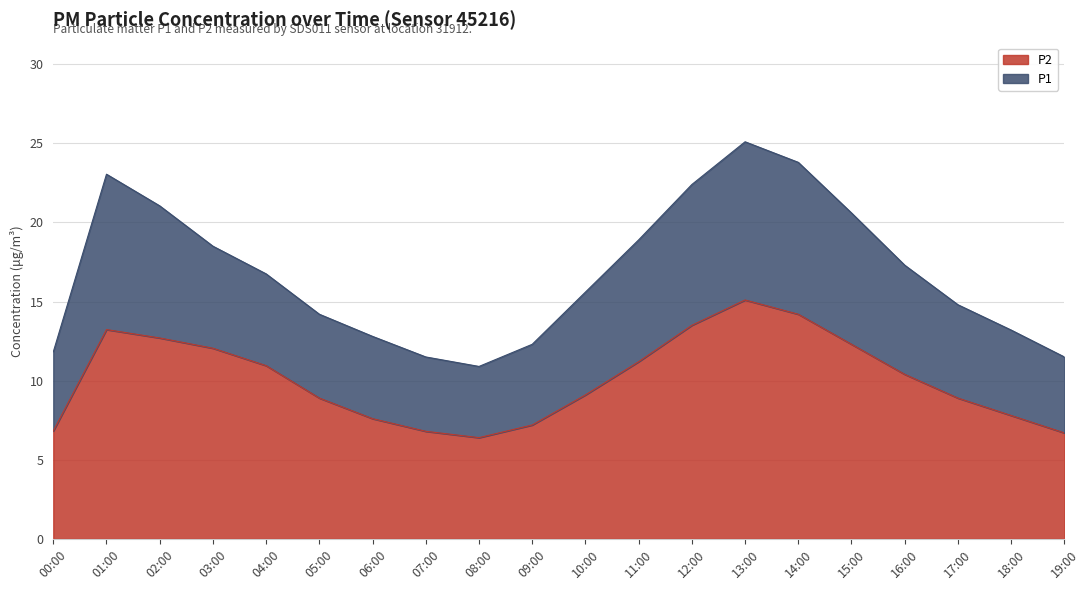

Between 00:00 and 08:00, which series saw the biggest shift?

P1